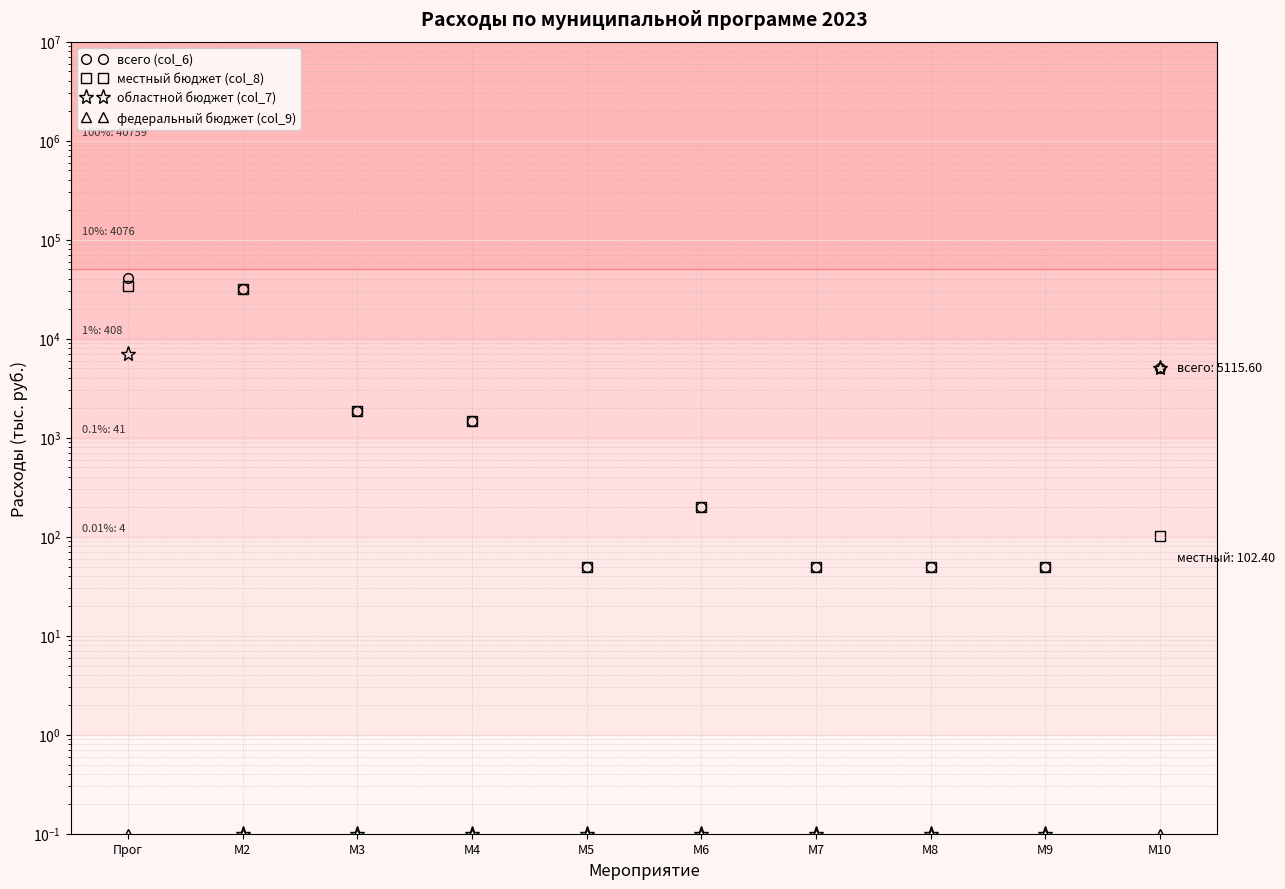

What is the difference between the maximum and minimum values in the местный бюджет (col_8) series?

33715.6